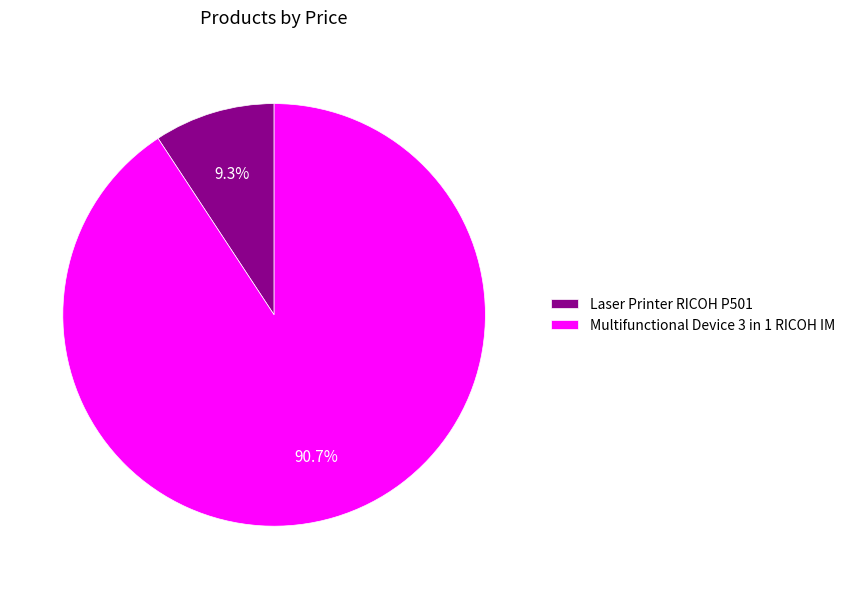

What is the majority slice?

Multifunctional Device 3 in 1 RICOH IM